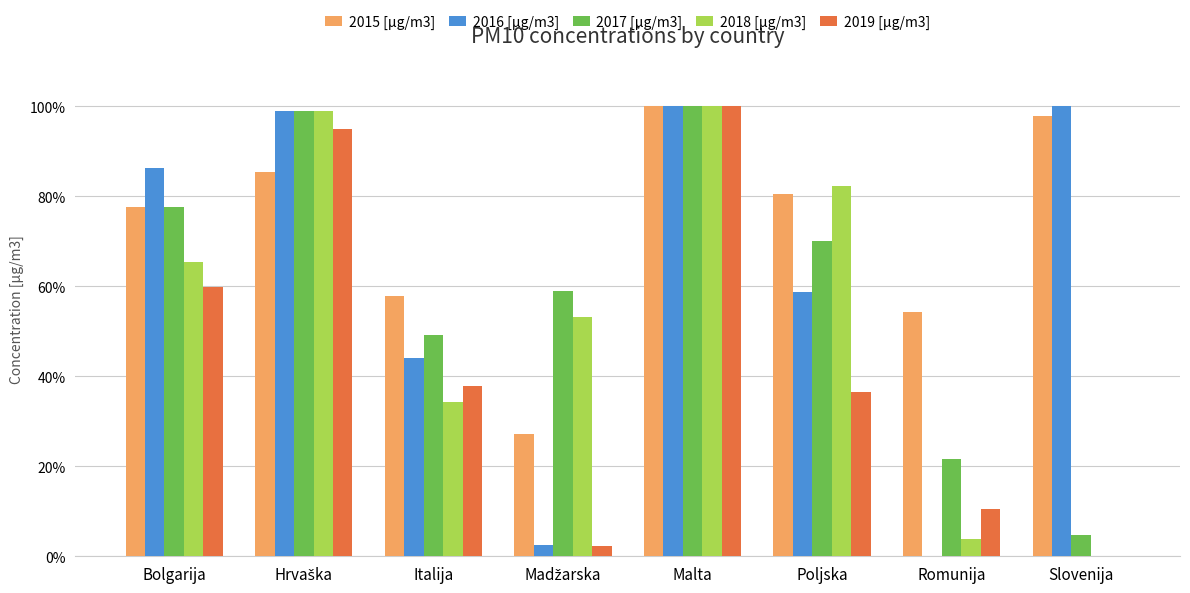

What is the sum of all 2017 [µg/m3] values?

481.3